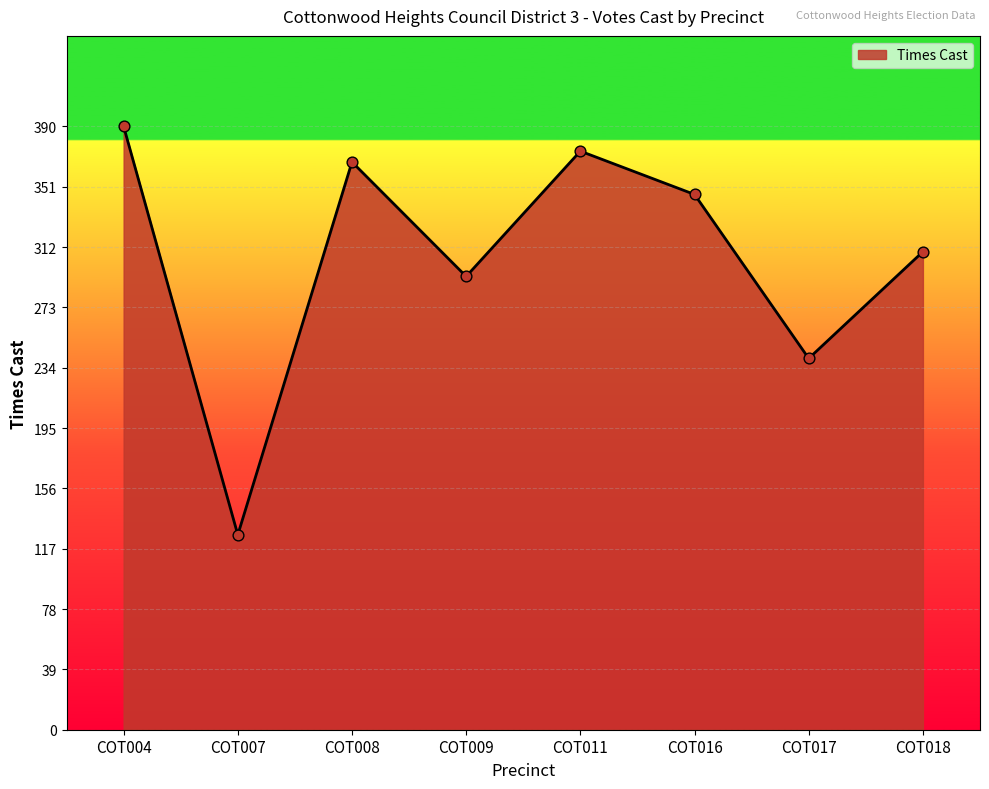

What is the change in value from COT009 to COT011?

+81